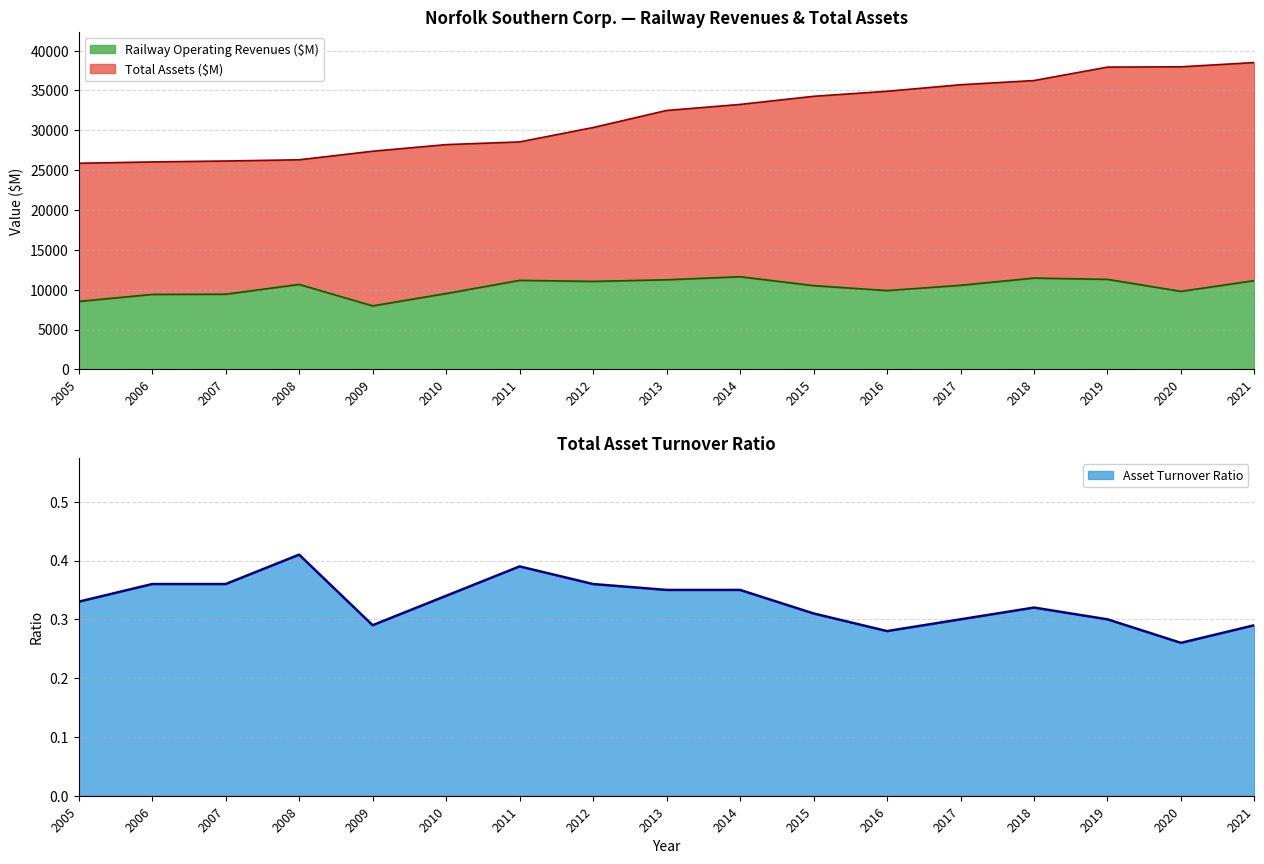

How many lines are shown in the chart?

3